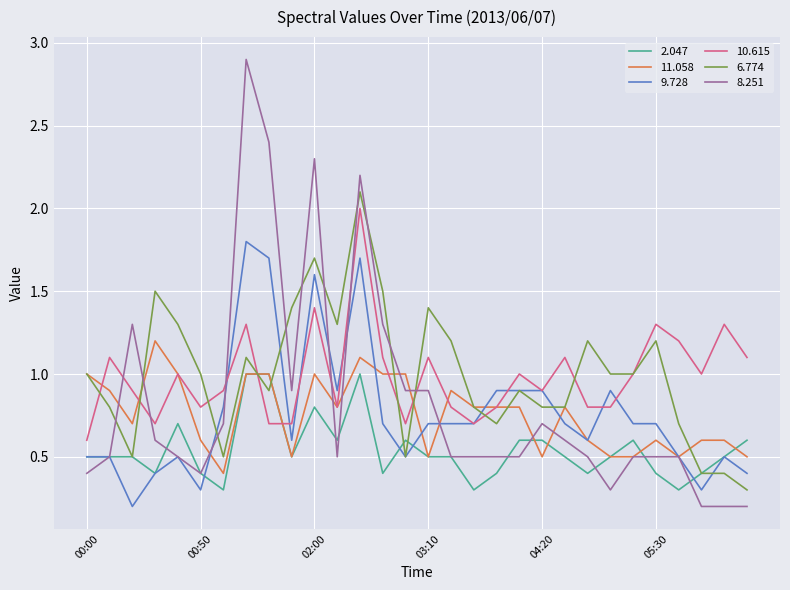

Which series has the widest spread of values?

8.251